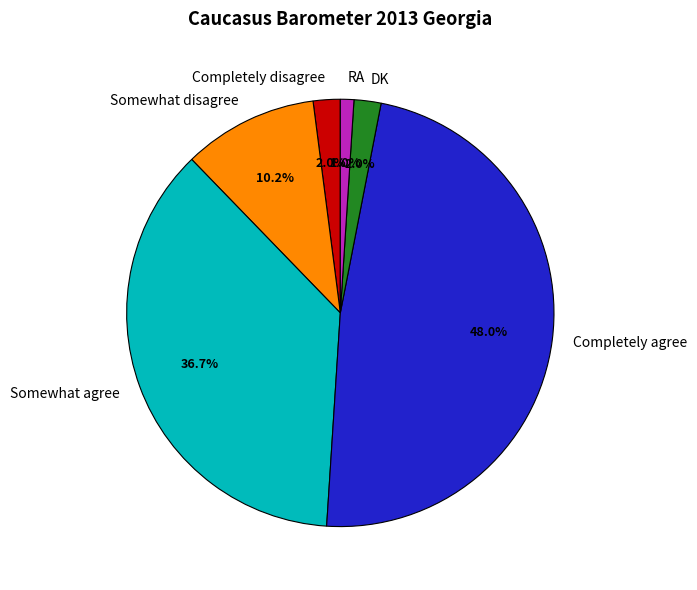

Is it true that Completely disagree is 2% of the pie?

True